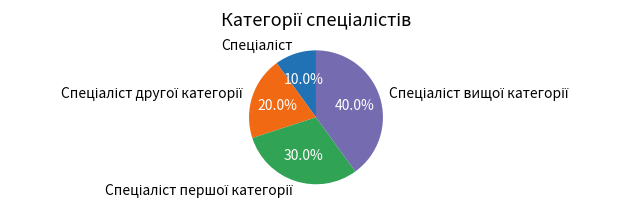

Is there any slice that represents more than half of the pie?

No